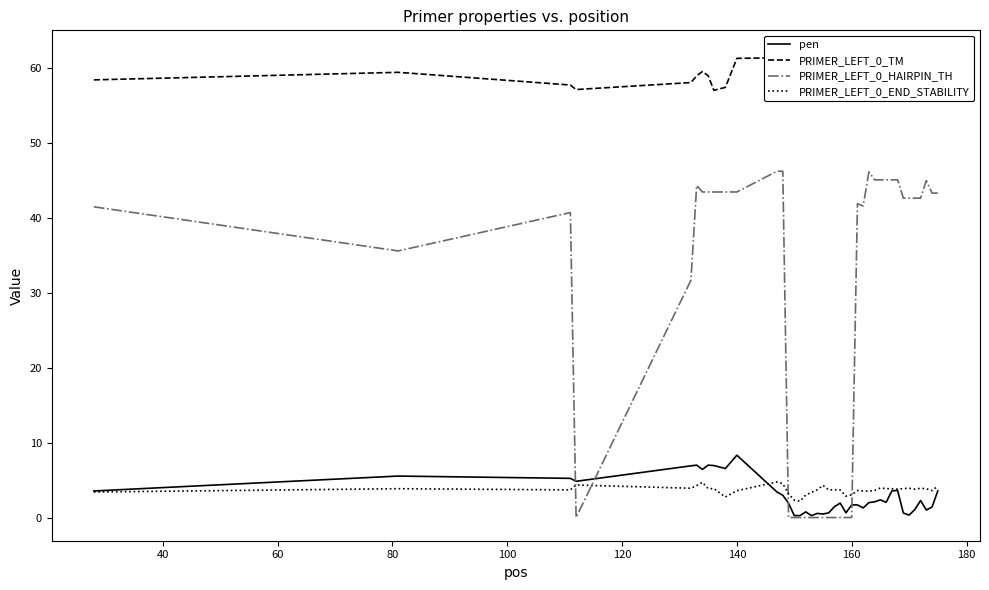

Is it true that PRIMER_LEFT_0_TM equals 34.4 at 29?

False